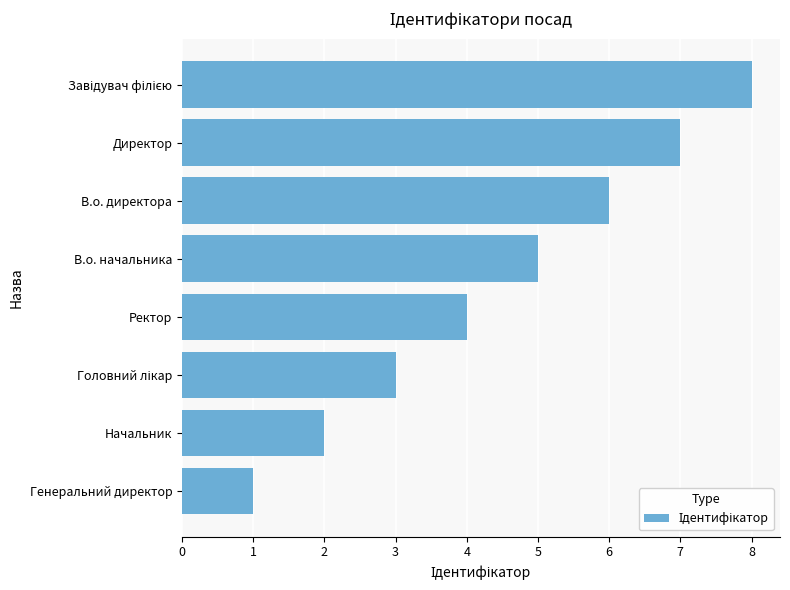

The chart shows a value of 9 at В.о. директора. True or false?

False